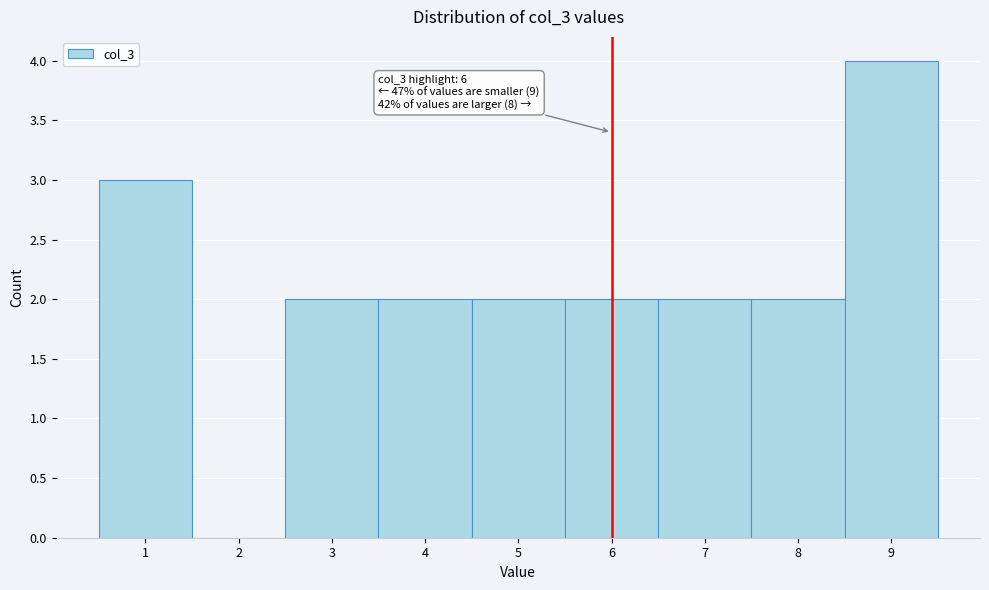

Which range on the x-axis has the tallest bar?

8.5 to 9.5